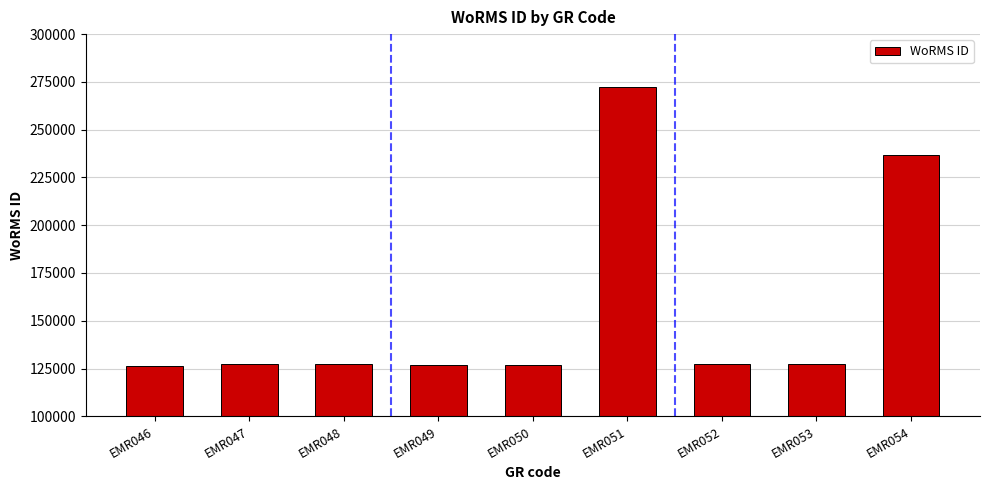

What is the ratio of the value at EMR049 to the value at EMR051?

0.5